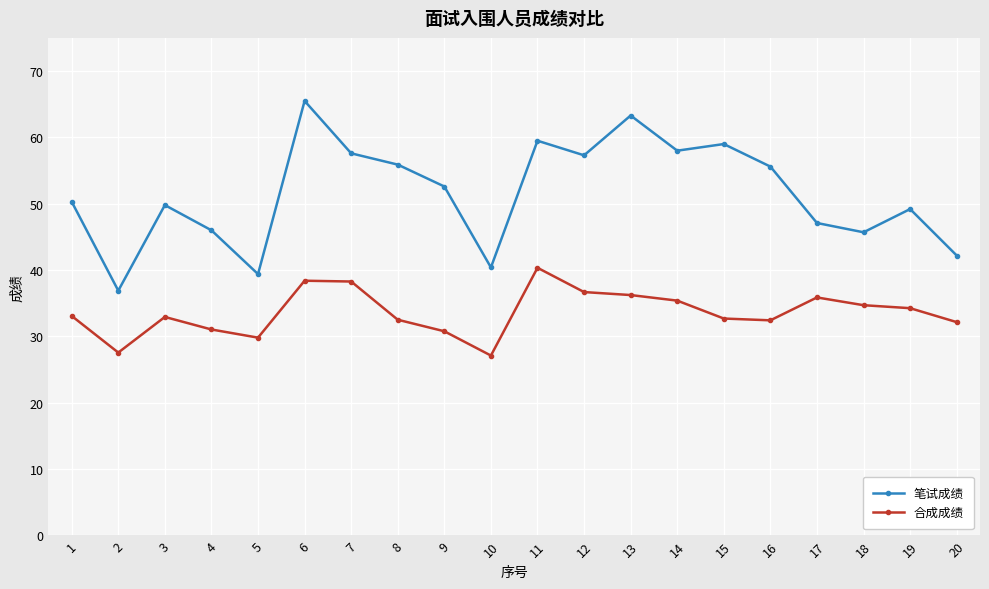

Rank the series at 5 from lowest to highest value.

合成成绩, 笔试成绩